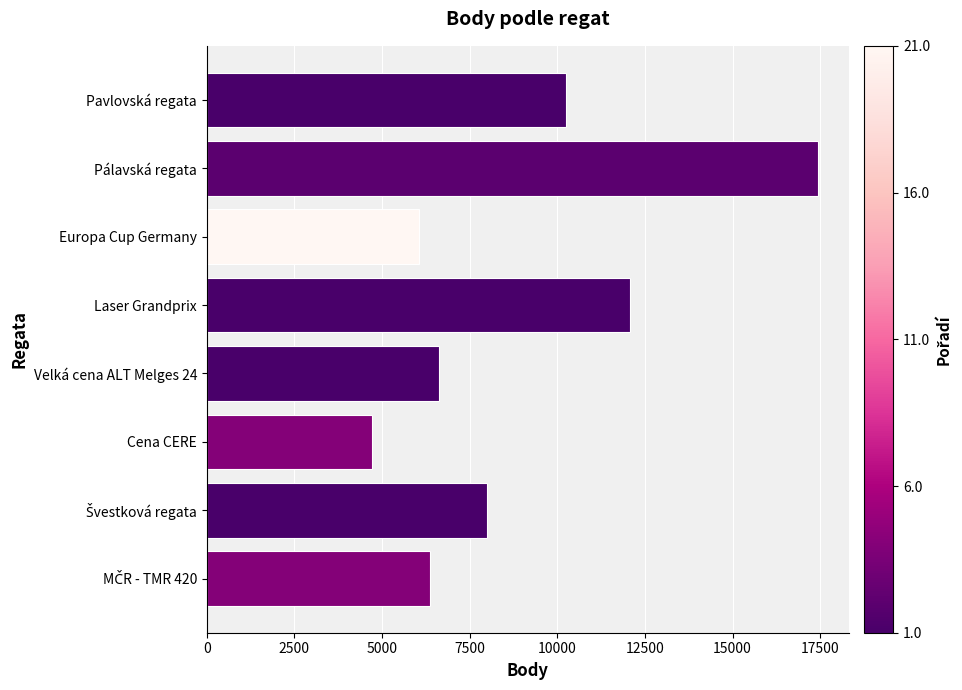

What is the value of the 1st bar from the top?

10239